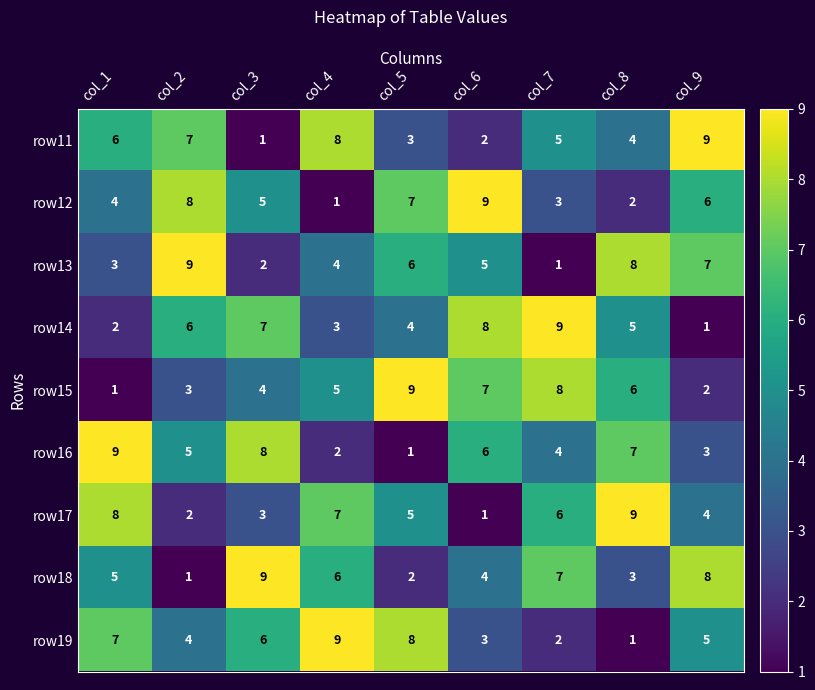

Where is row14 nearest to the value 5?

col_8